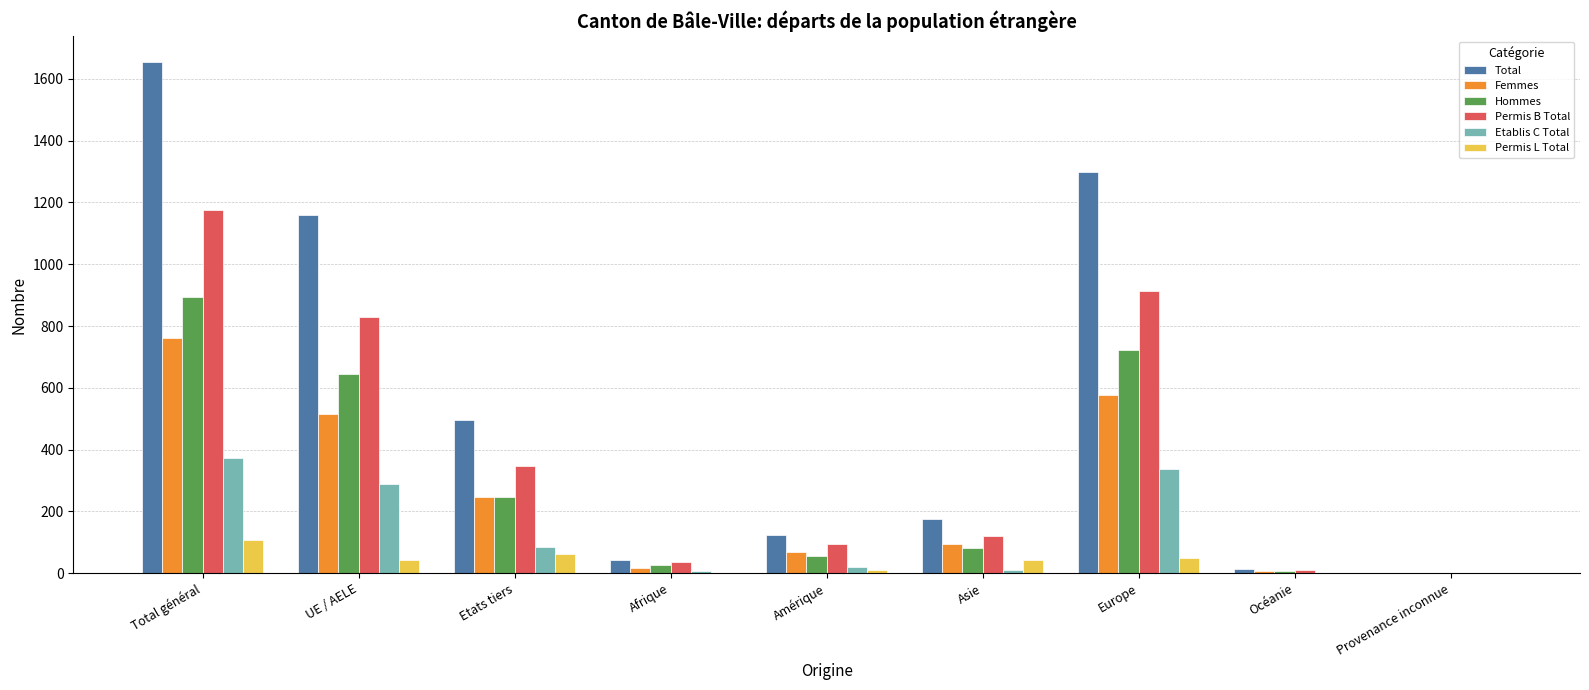

True or false: Permis L Total has a value of 0 at Provenance inconnue.

True